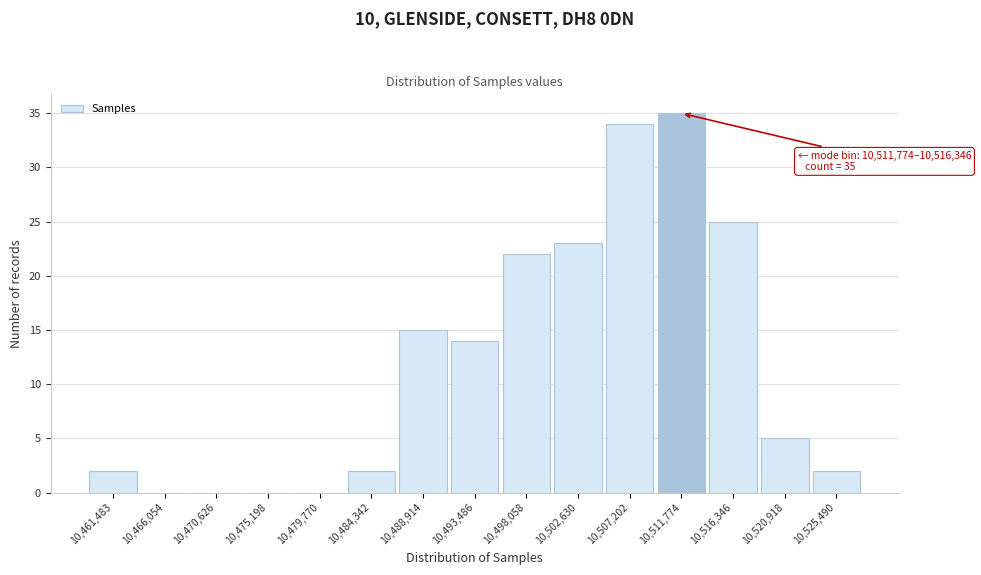

Reading left to right, transcribe all the data shown in this chart.

10,461,483=2	10,466,054=0	10,470,626=0	10,475,198=0	10,479,770=0	10,484,342=2	10,488,914=15	10,493,486=14	10,498,058=22	10,502,630=23	10,507,202=34	10,511,774=35	10,516,346=25	10,520,918=5	10,525,490=2